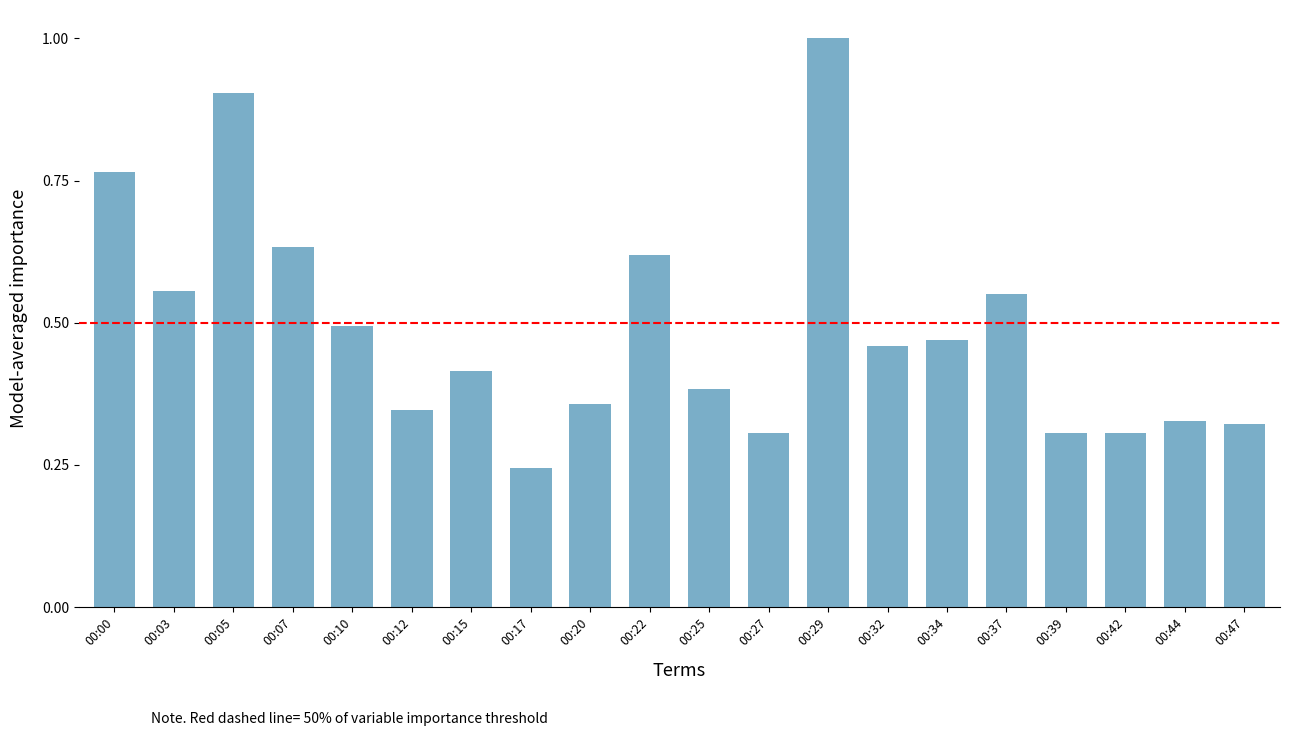

Is it true that the value at 00:12 is 0.2?

False